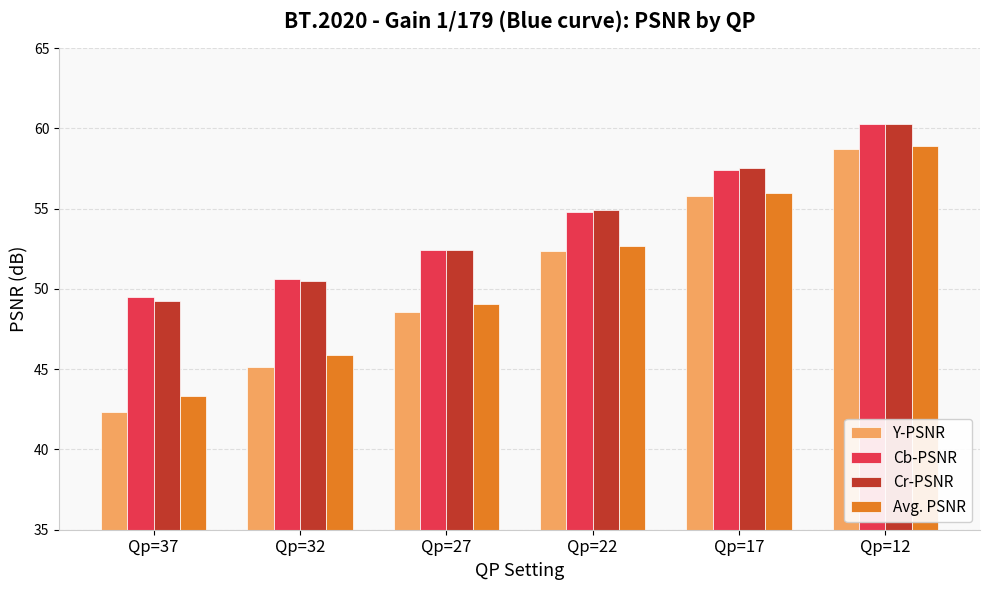

What is the spread (max minus min) of values at Qp=37?

7.2